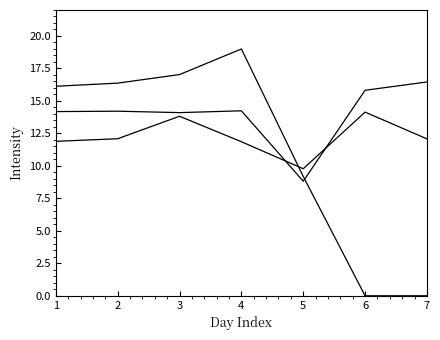

Reading right to left, transcribe all the data shown in this chart.

Day 1-7: 12.1	14.1	9.8	11.9	13.8	12.1	11.9
Day 8-14: 16.5	15.8	8.8	14.2	14.1	14.2	14.2
Day 15-20: 0.0	0.0	9.2	19.0	17.0	16.4	16.1